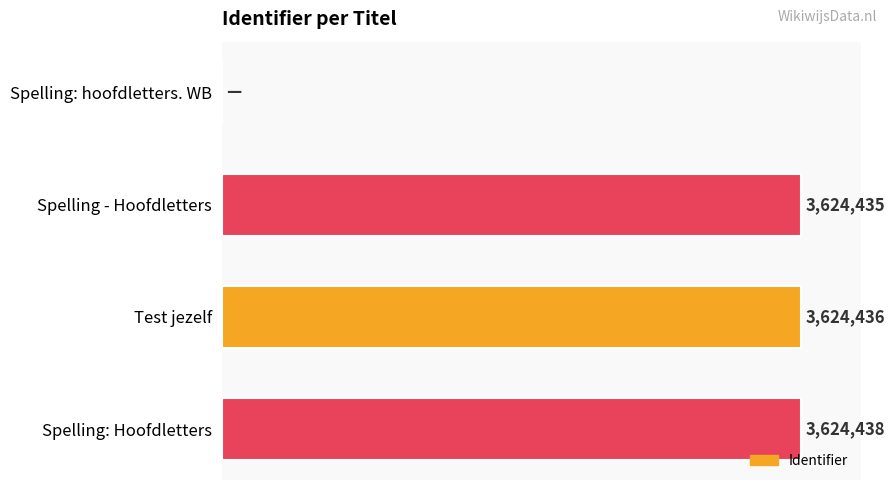

Are the bars horizontal?

Yes